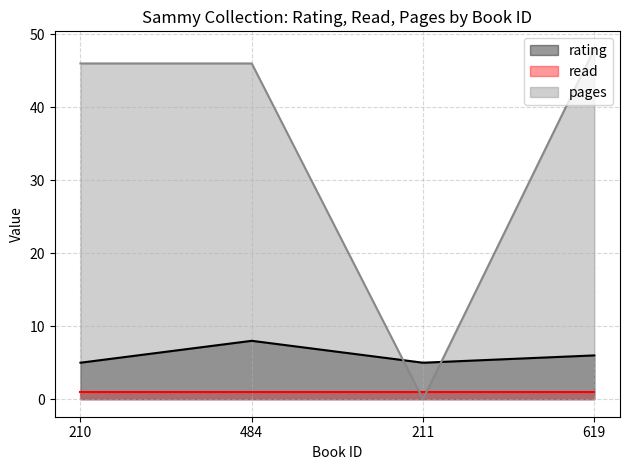

The value of rating at 210 is 8. True or false?

False